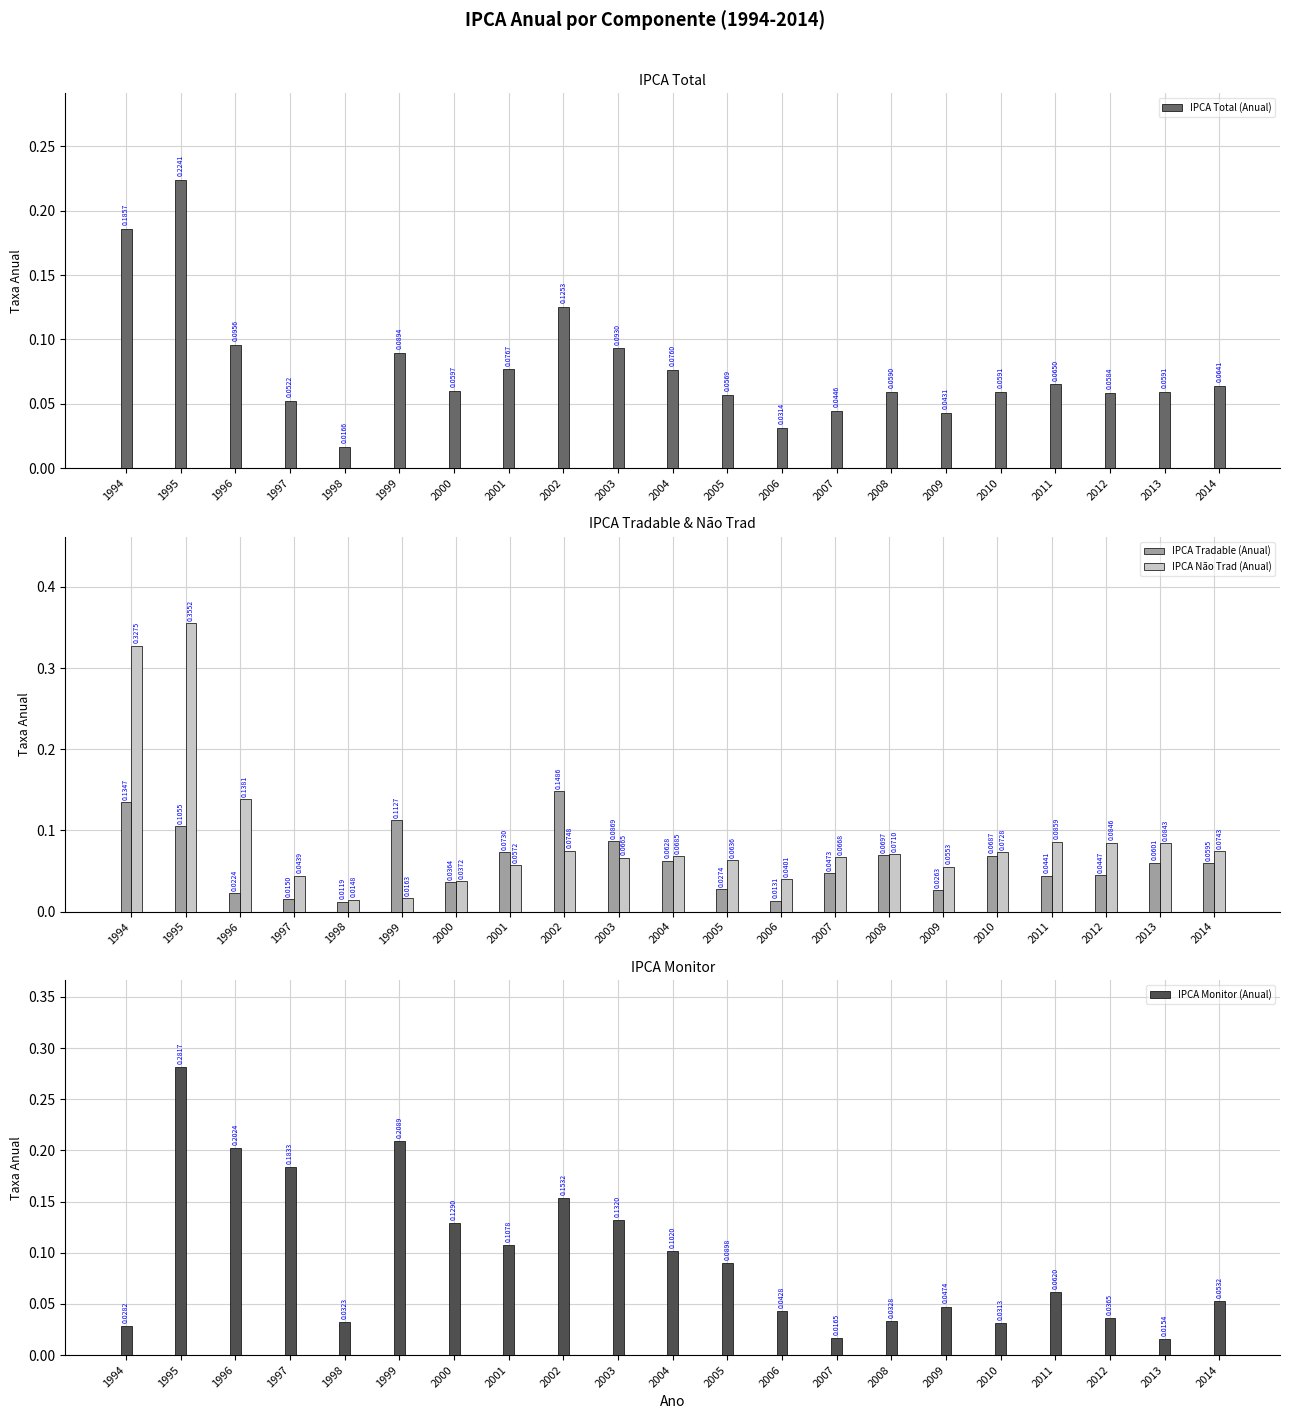

Does the chart contain any negative values?

No